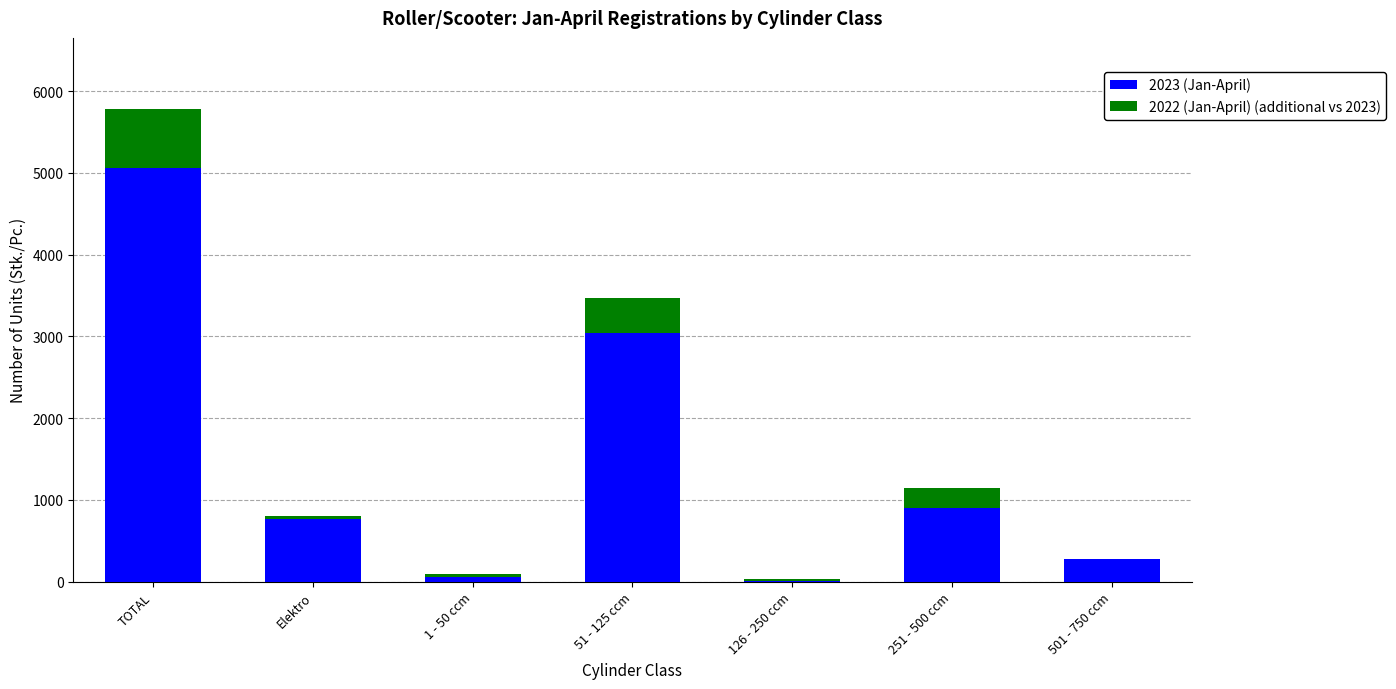

The value of 2023 (Jan-April) at 1 - 50 ccm is 59. True or false?

True